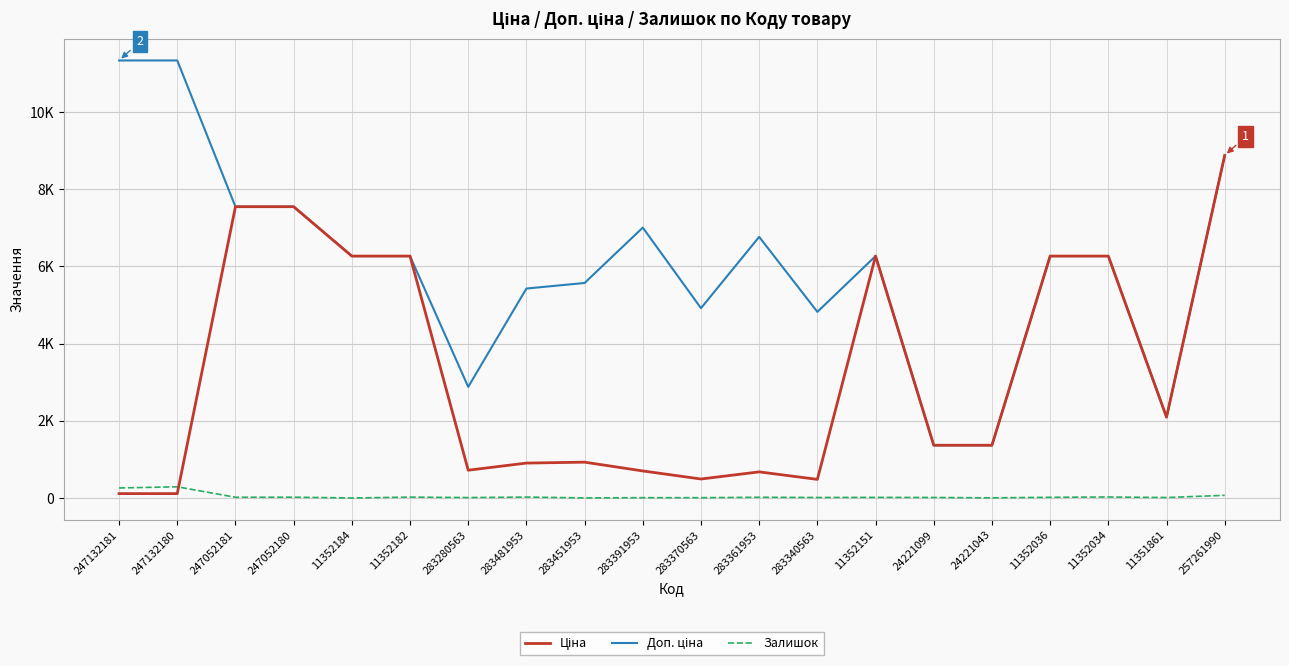

True or false: Залишок and Ціна cross at least once.

True